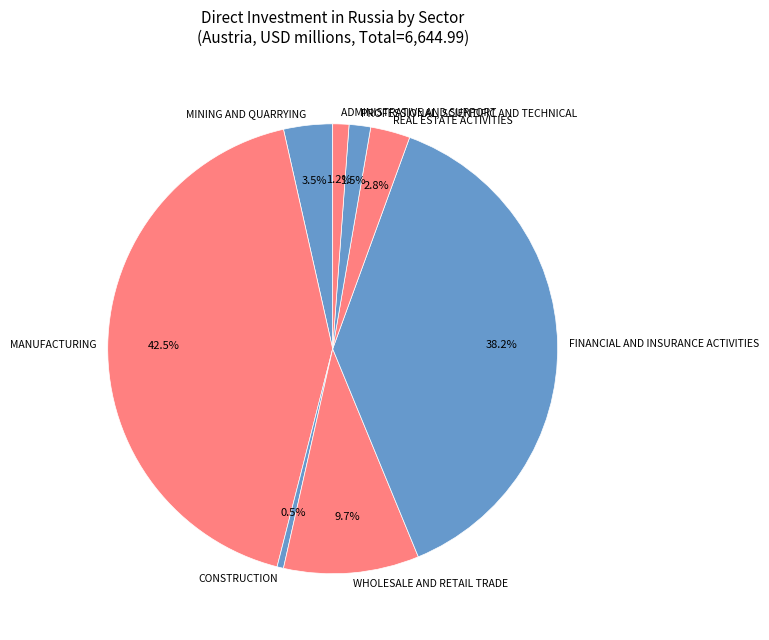

To the nearest percent, what is the difference between the largest and smallest slice percentages?

42%